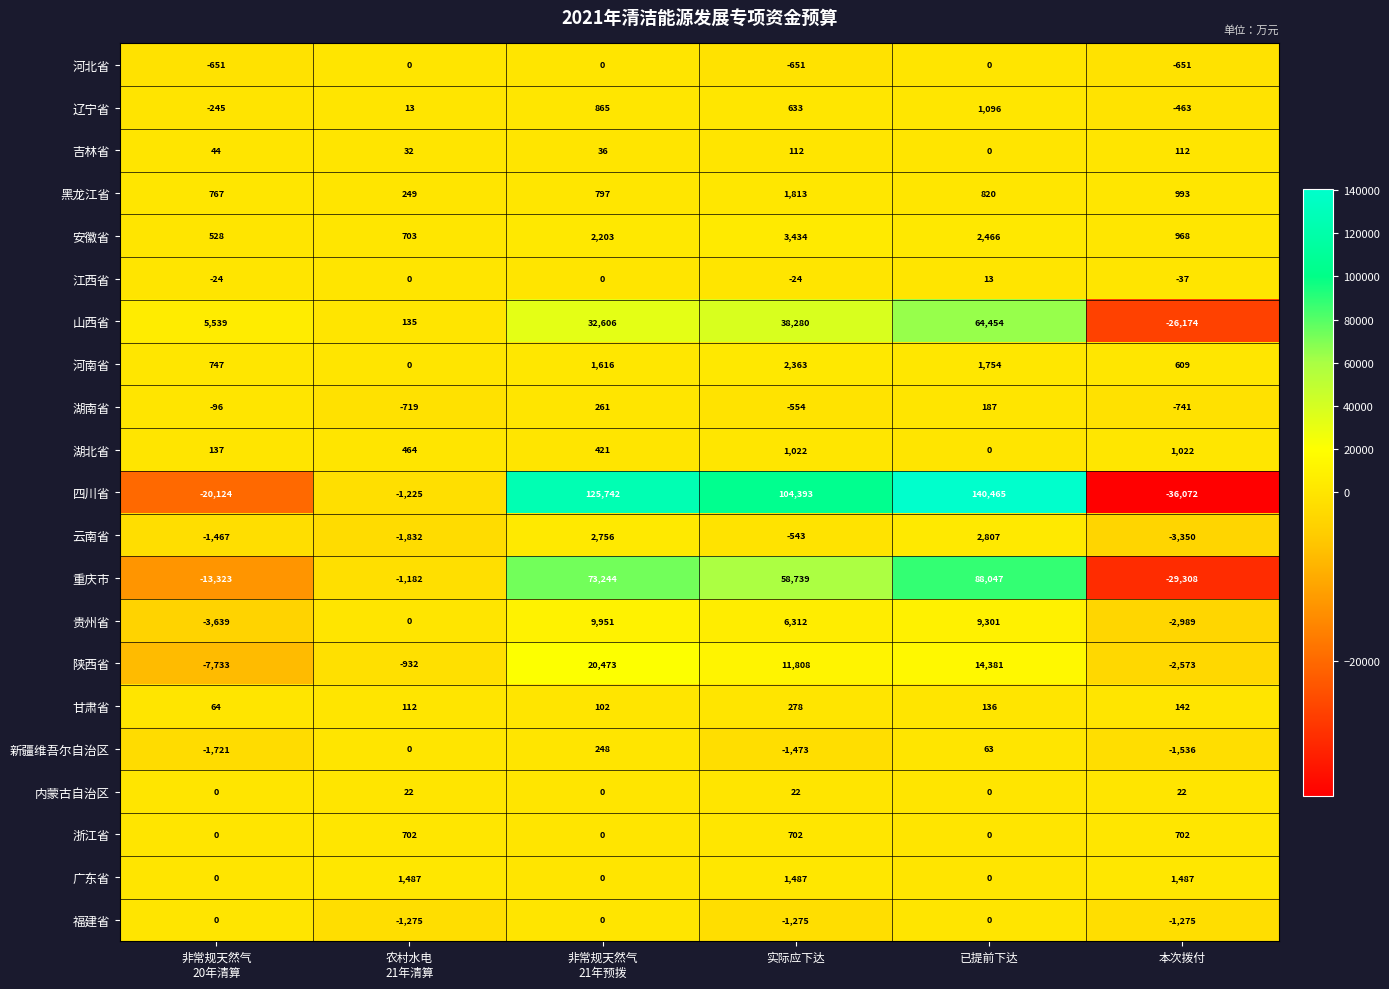

Which series changed the most between 实际应下达 and 已提前下达?

四川省